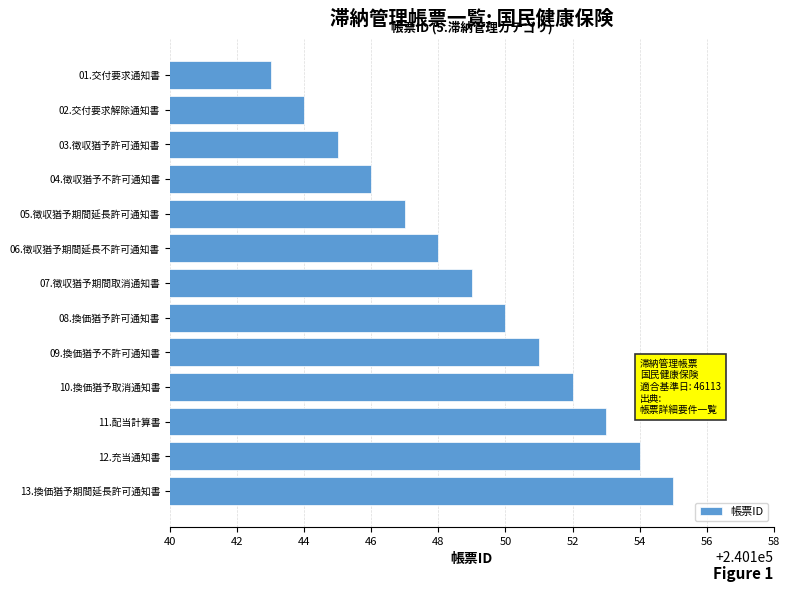

What is the difference between the maximum and minimum values?

12